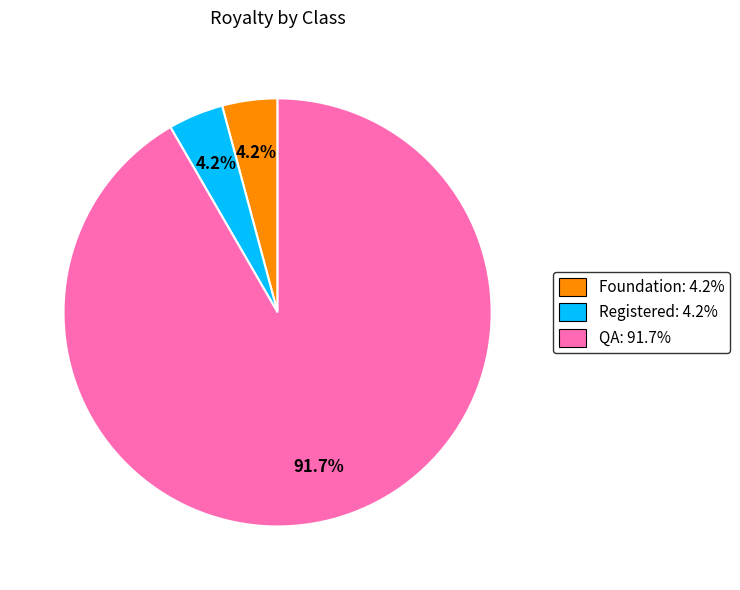

Which category has the biggest portion of the pie?

QA